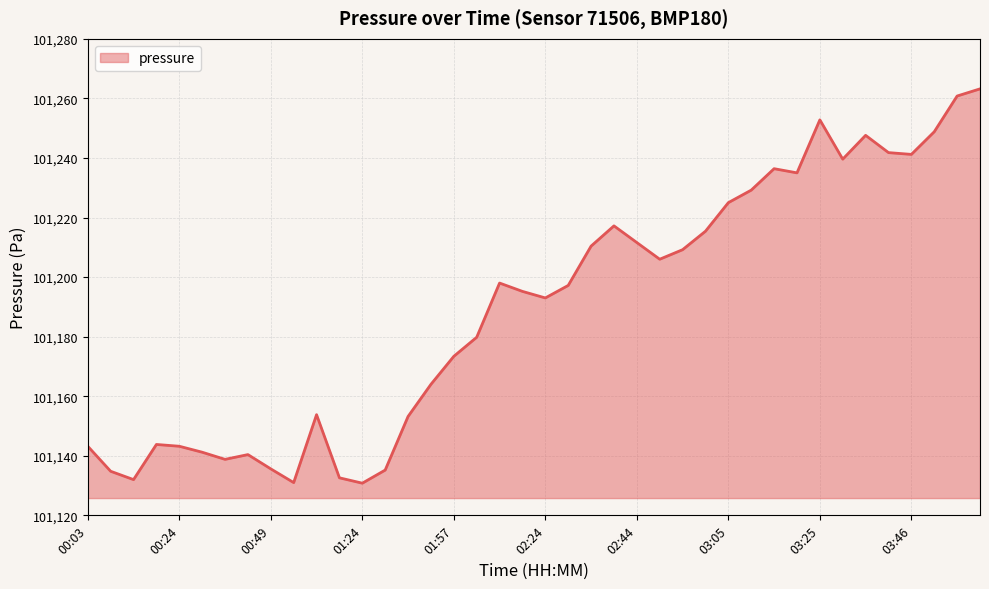

What is the difference between the maximum and minimum values?

132.4